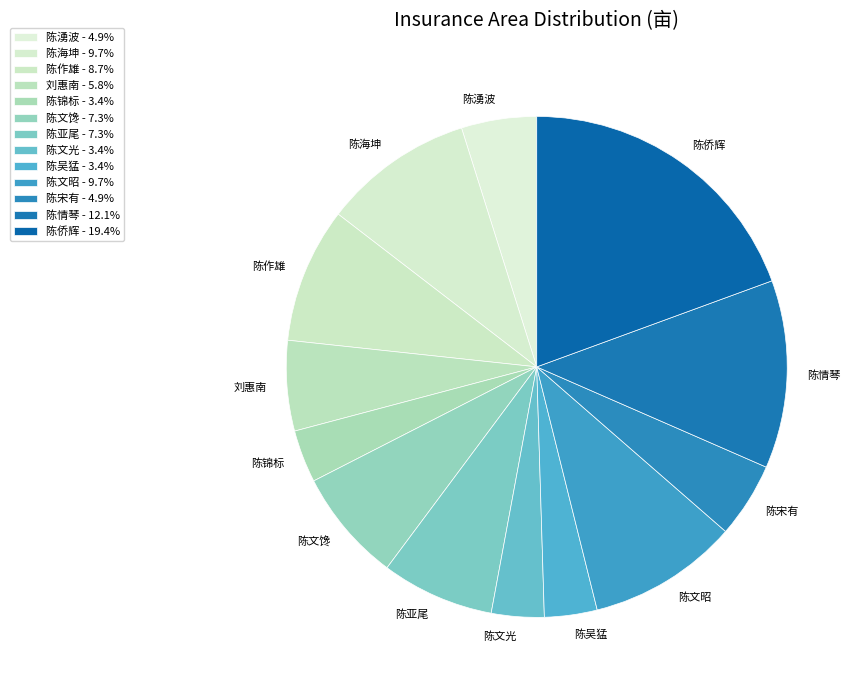

Does any single category account for the majority?

No